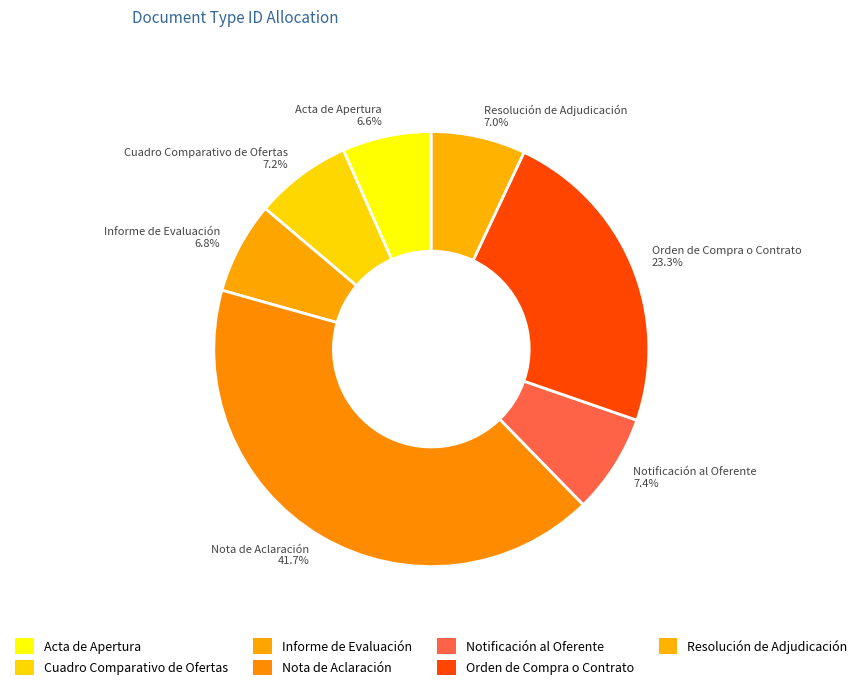

What is the largest slice in the pie chart?

Nota de Aclaración